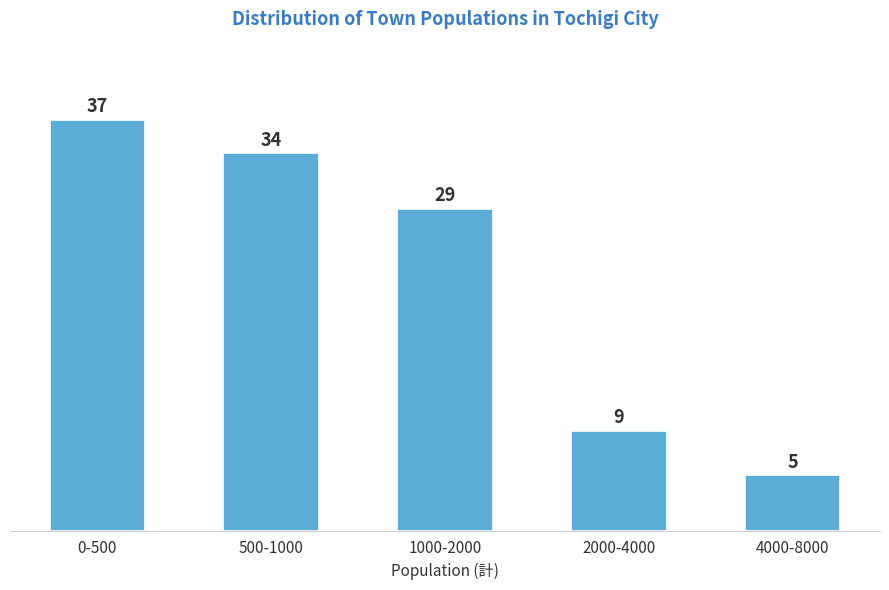

Reading left to right, list all the values displayed in this chart.

0-500=37	500-1000=34	1000-2000=29	2000-4000=9	4000-8000=5